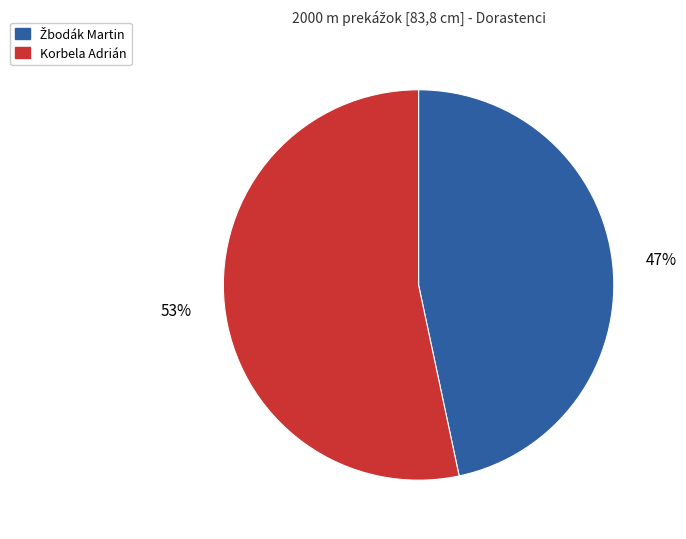

Which slice is the largest?

Korbela Adrián